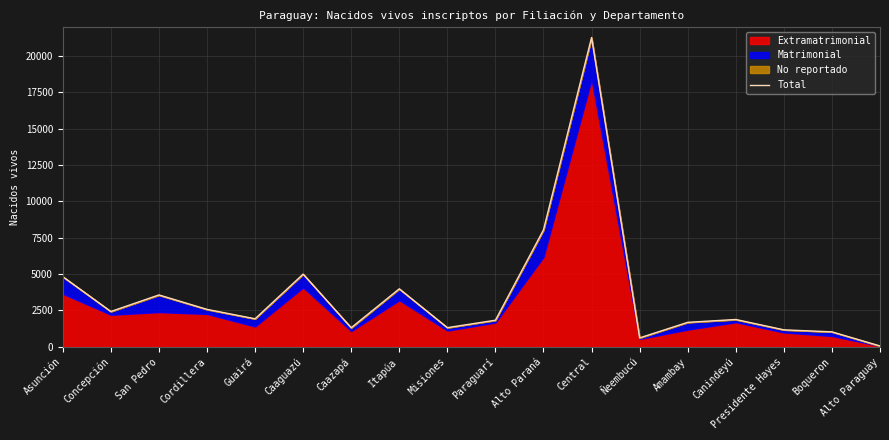

Reading left to right, what are all the values shown in this chart?

4821	2423	3562	2569	1922	4994	1307	3983	1312	1824	8040	21267	609	1678	1874	1162	1023	52